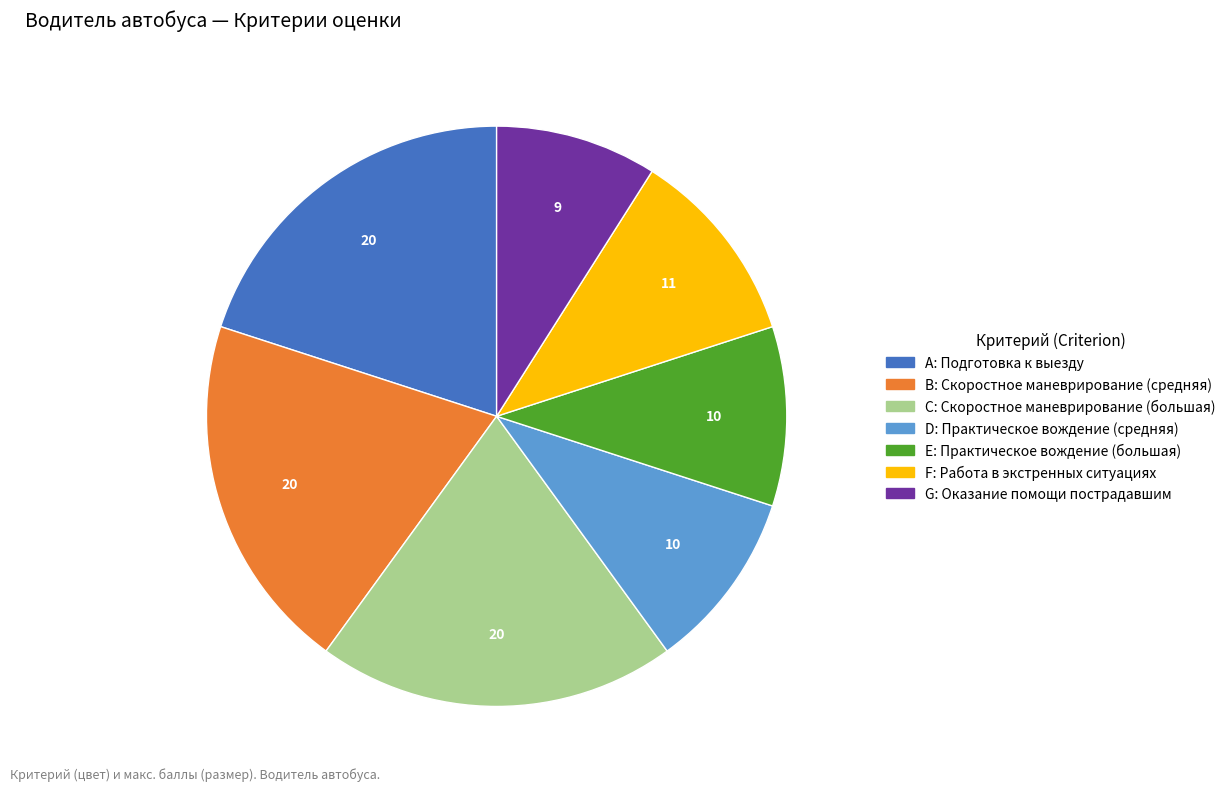

Which slice is the smallest?

G